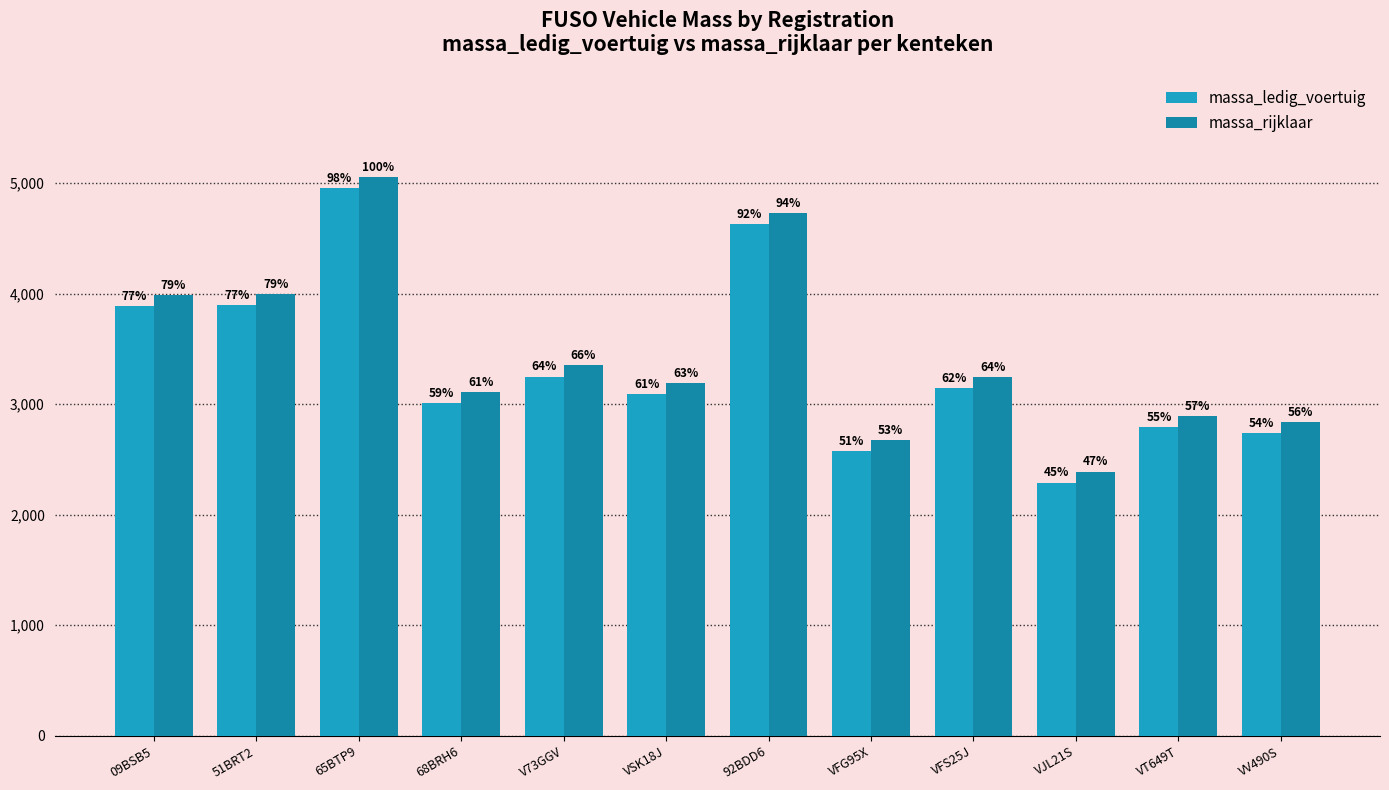

What is the label of the 4th bar from the right?

VFS25J